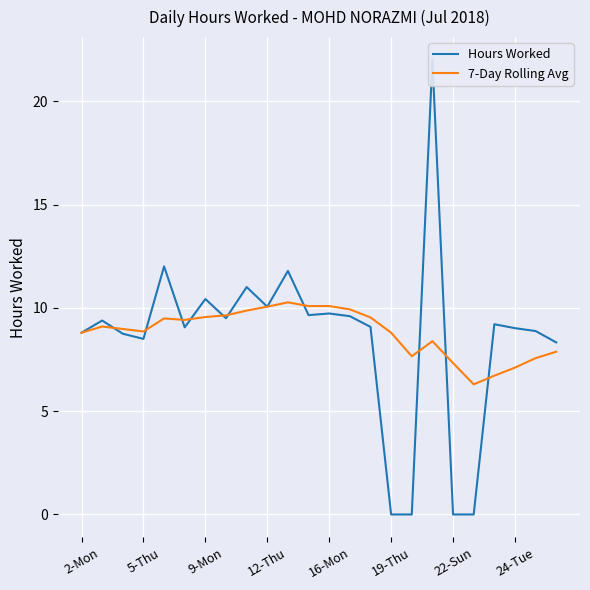

How many interior local valleys does the 7-Day Rolling Avg series have?

4